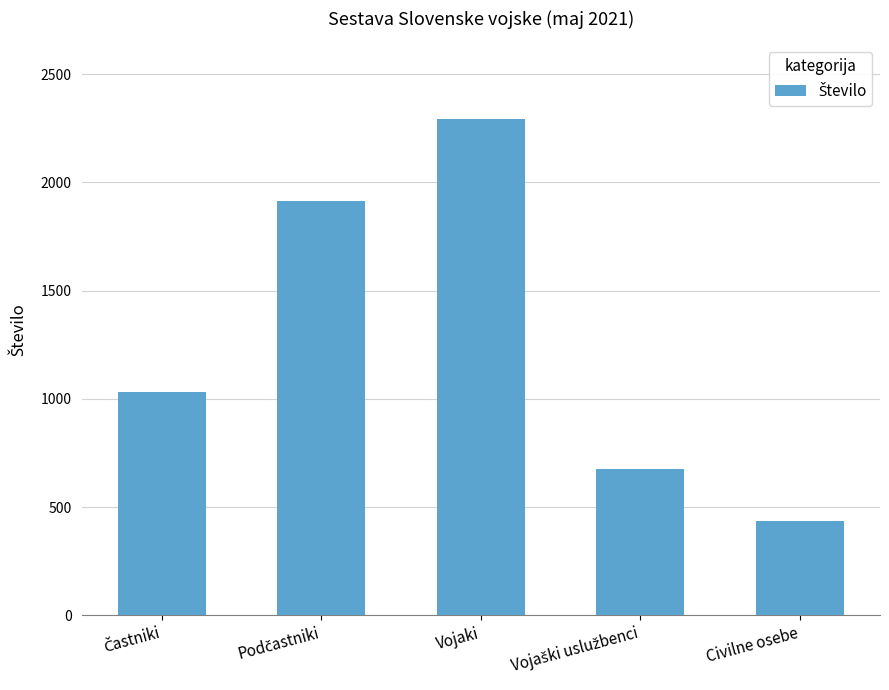

What is the difference between the second highest and minimum values?

1477